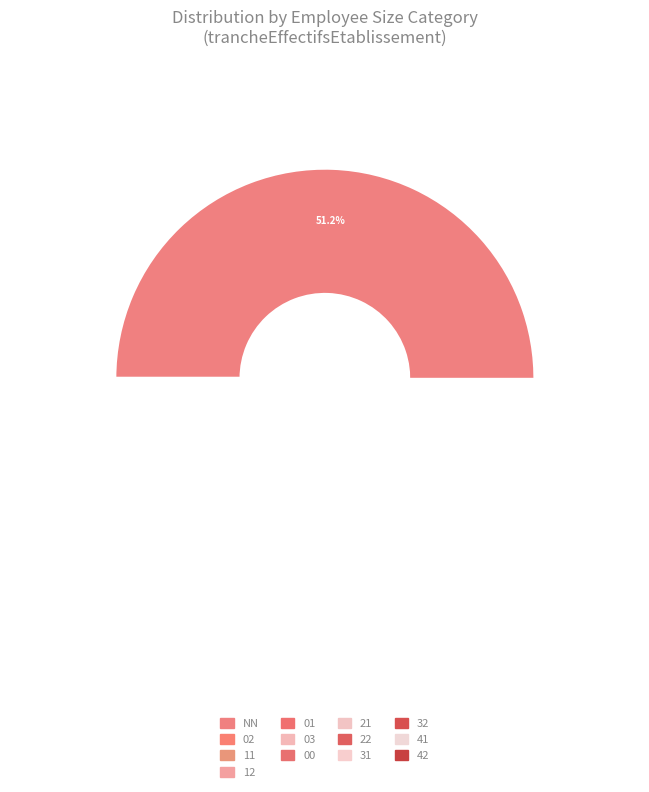

What percentage is the 42 slice, to the nearest percent?

1%